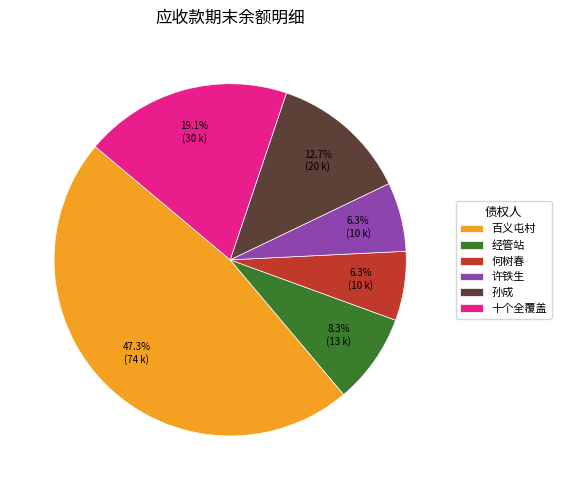

How many segments does this pie chart have?

6